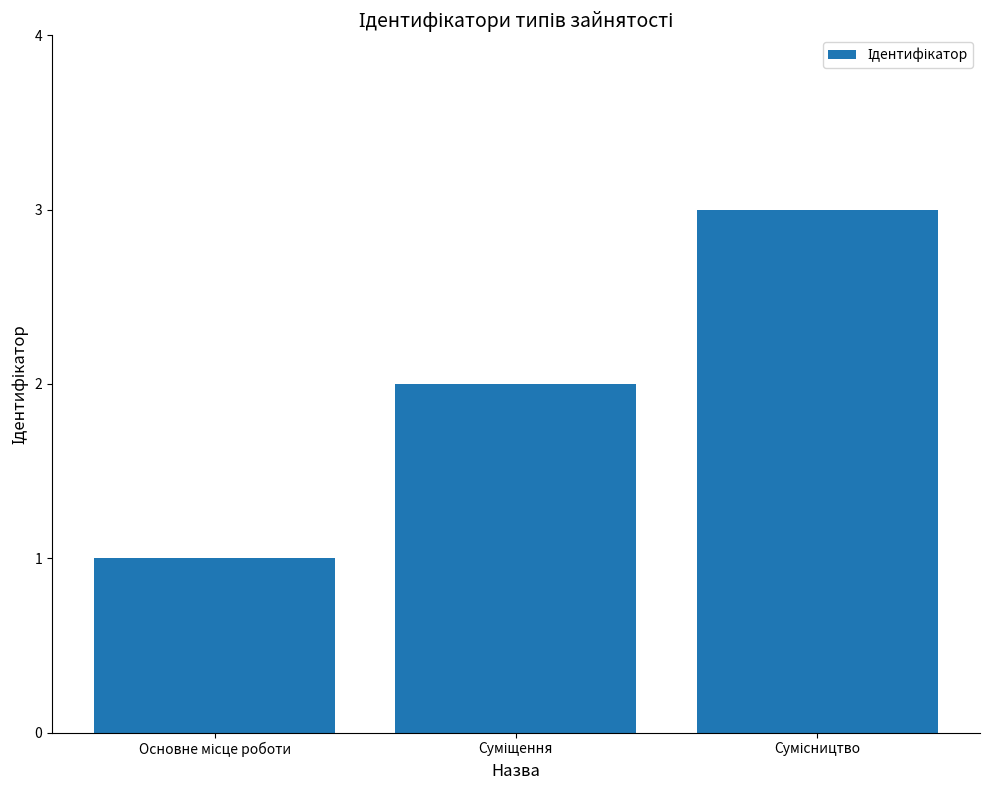

What is the value of the 1st bar from the left?

1